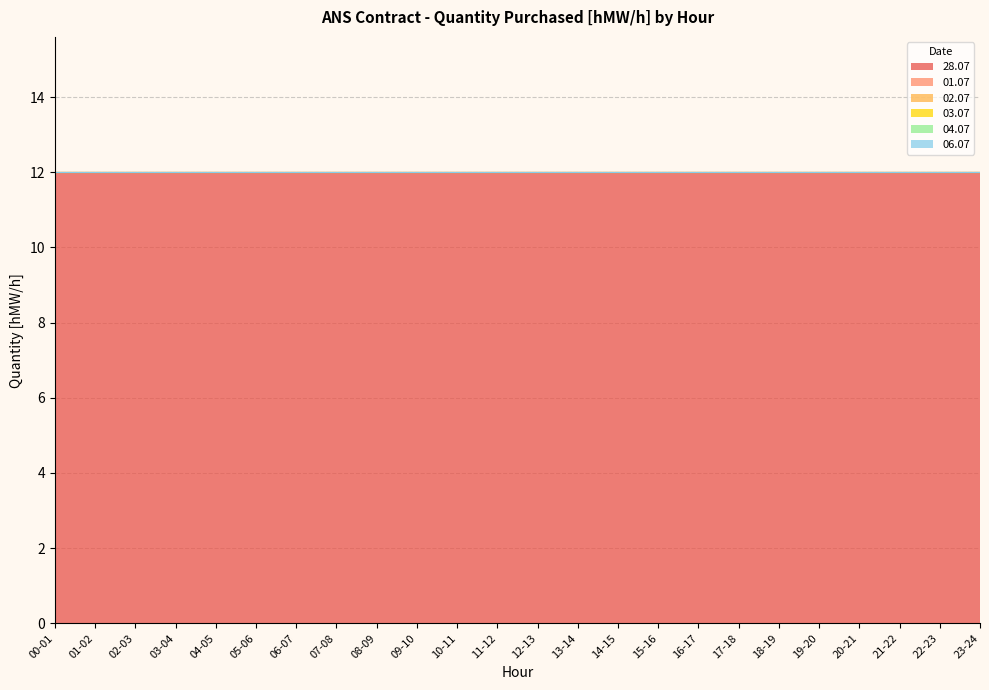

True or false: 03.07 has more than 1 interior local peaks.

False